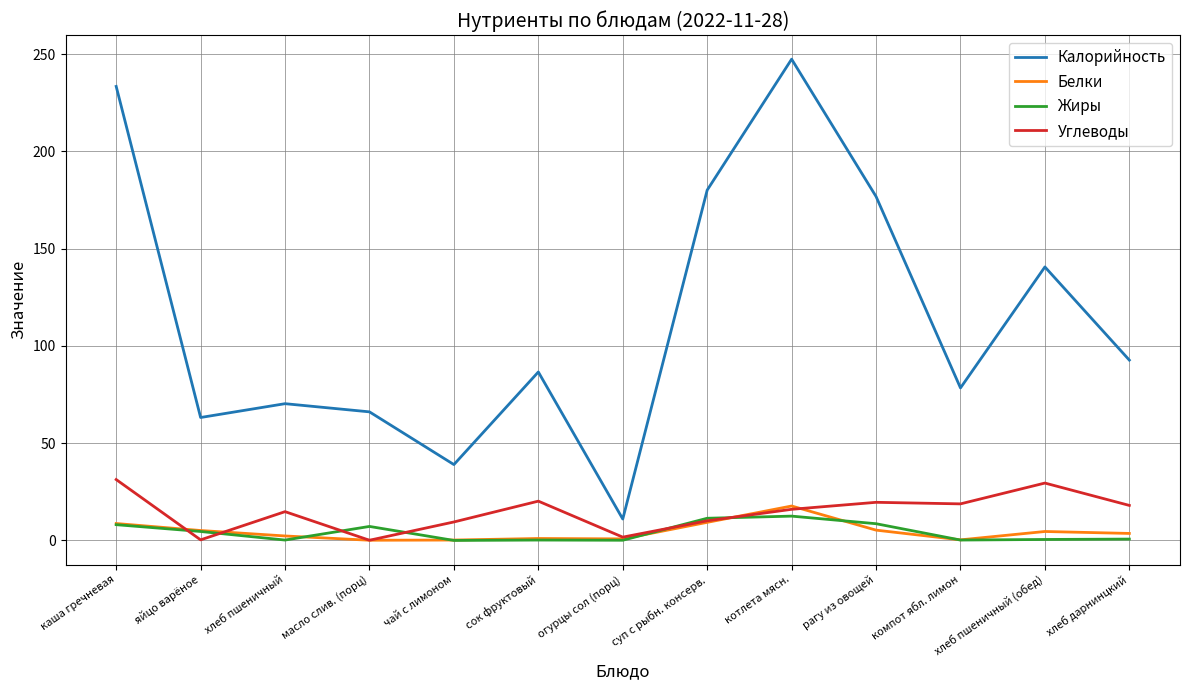

At which category is the sum across all series the highest?

котлета мясн.